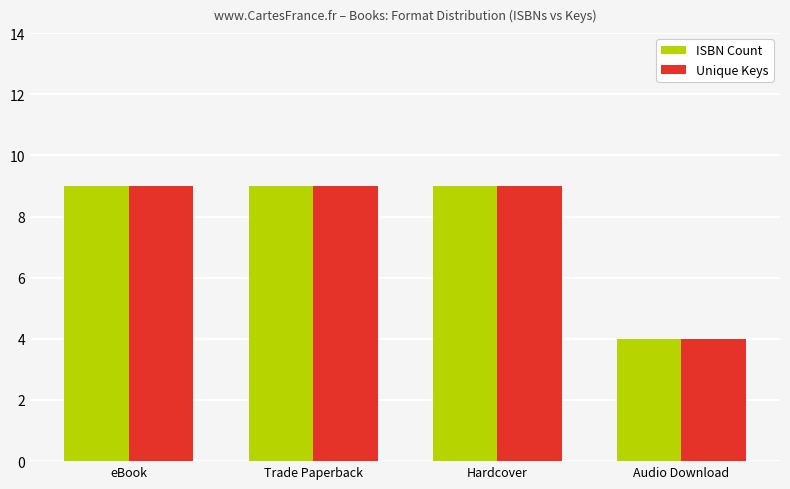

What is the total value across all series at Audio Download?

8